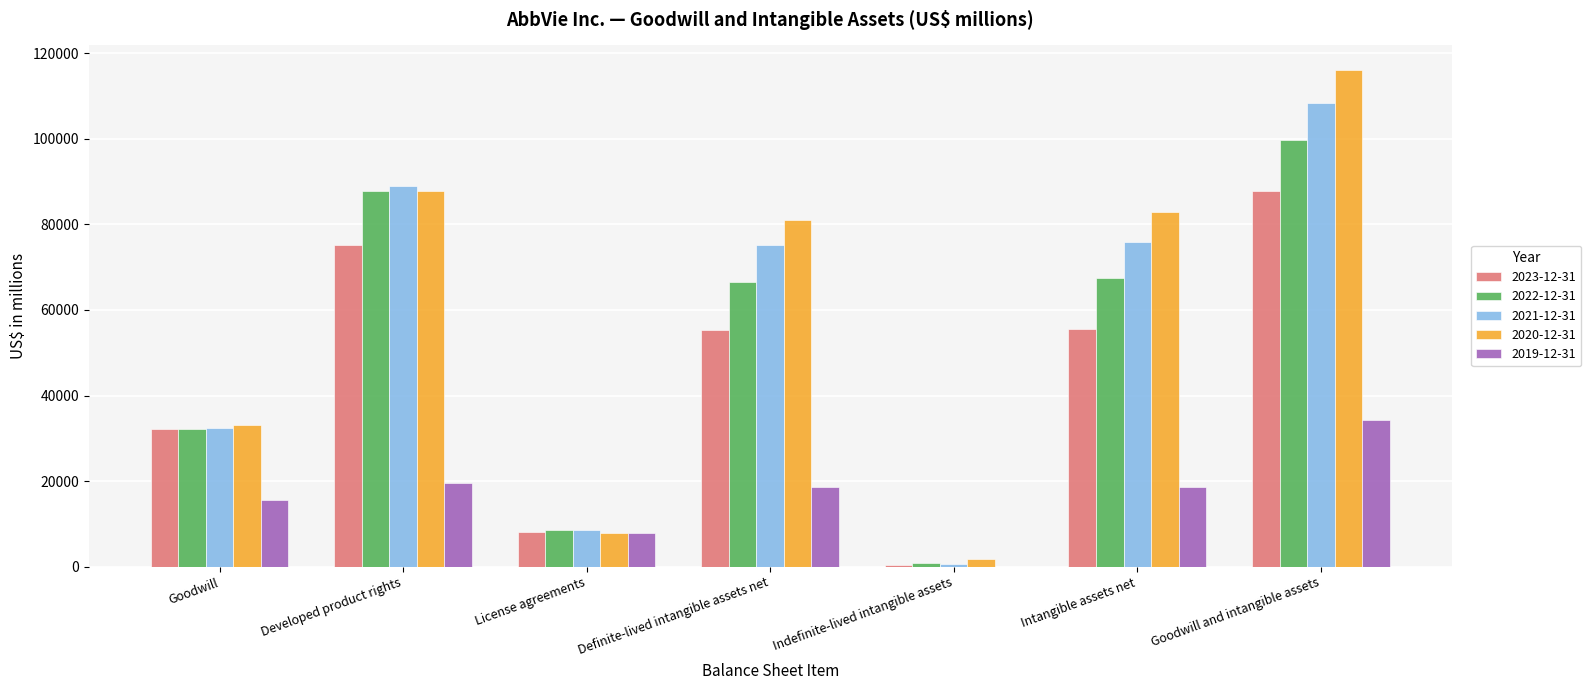

How many distinct data groups are displayed?

5